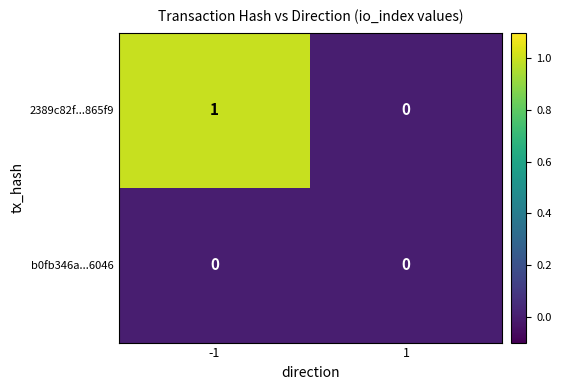

Rank the series at -1 from highest to lowest value.

2389c82f...865f9, b0fb346a...6046